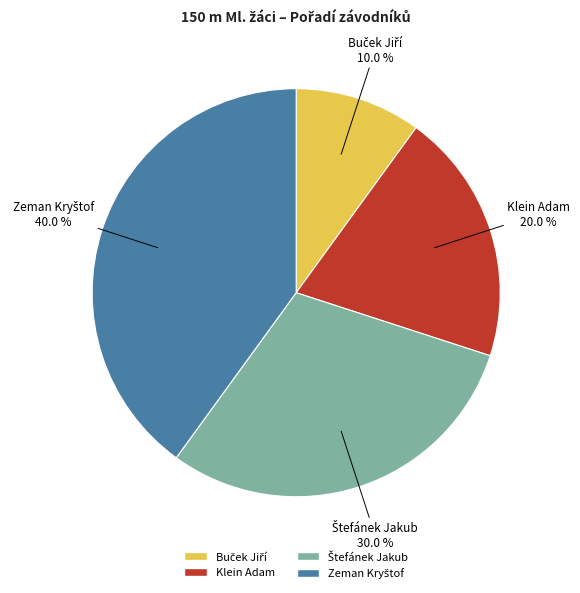

Count the number of slices in the pie.

4